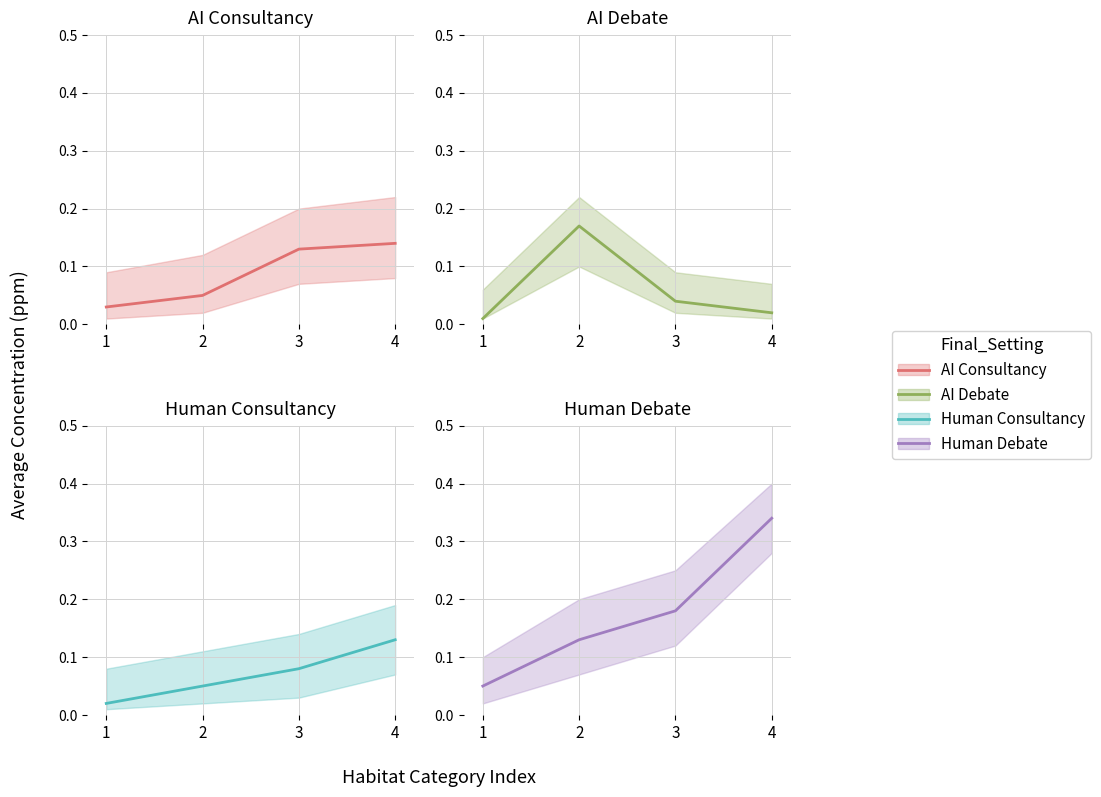

At how many categories does at least one series exceed 0?

4